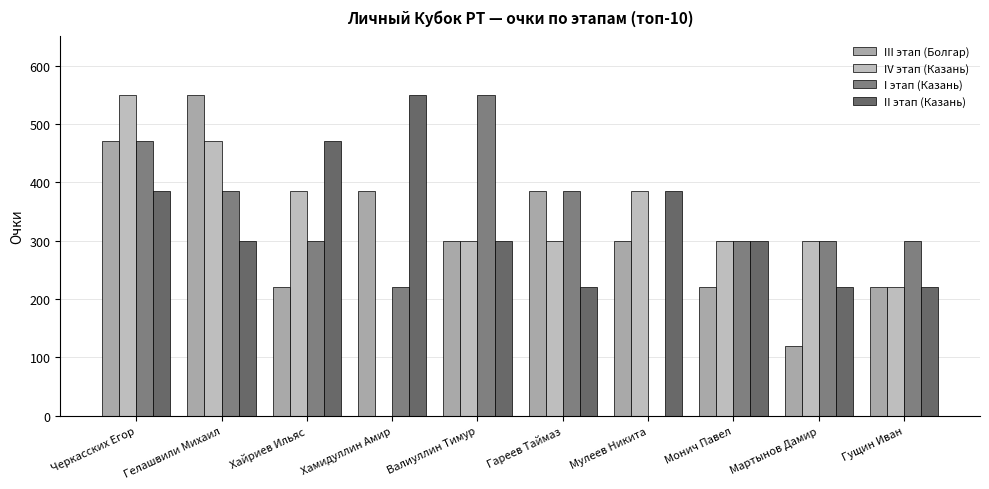

What is the spread (max minus min) of values at Хайриев Ильяс?

250